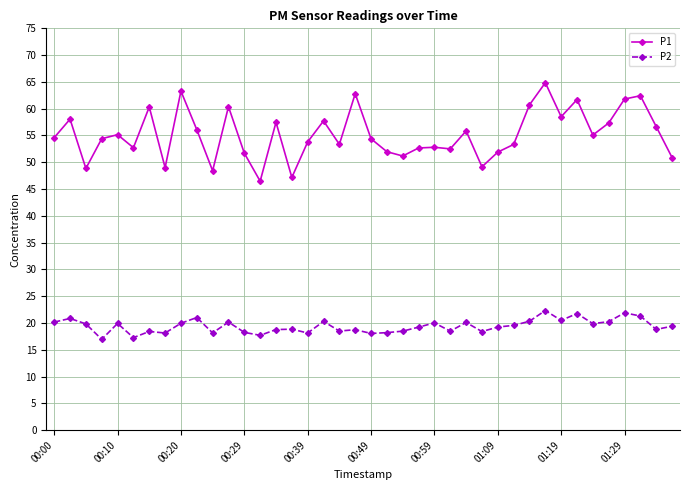

Which series has the largest total across all categories?

P1